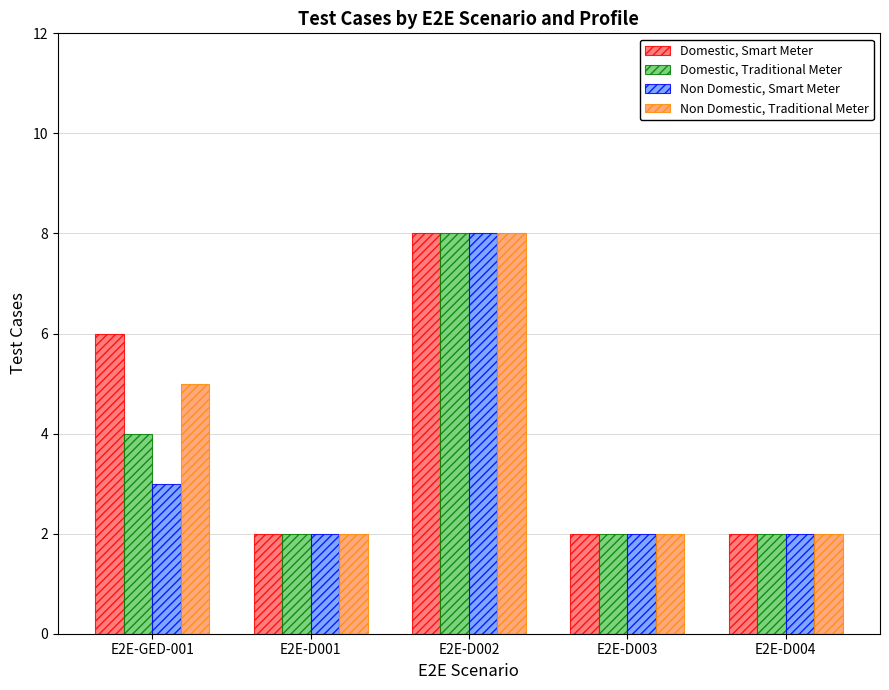

True or false: Domestic, Smart Meter has a value of 2 at E2E-D001.

True